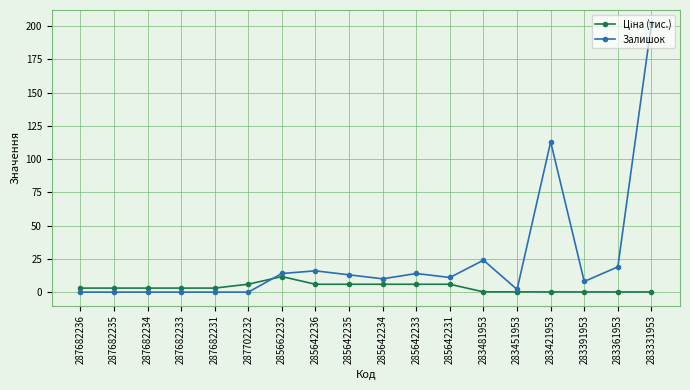

True or false: Залишок has a value of 126.0 at 287682231.

False